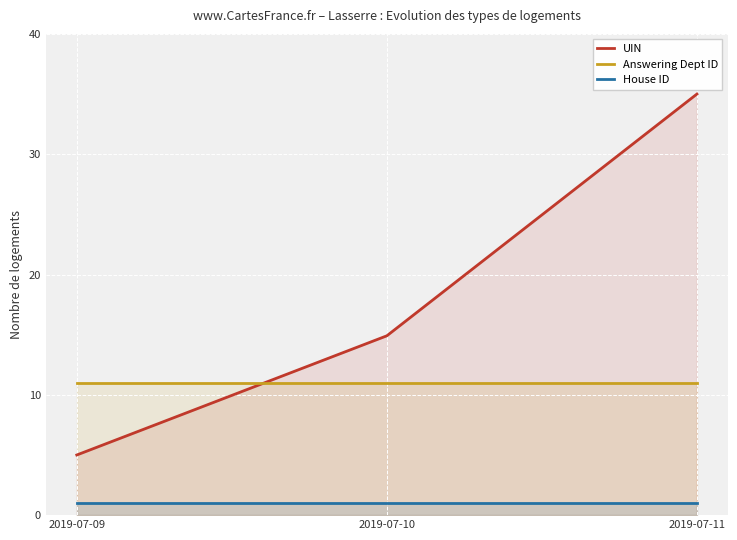

What is the sum of all UIN values?

54.9